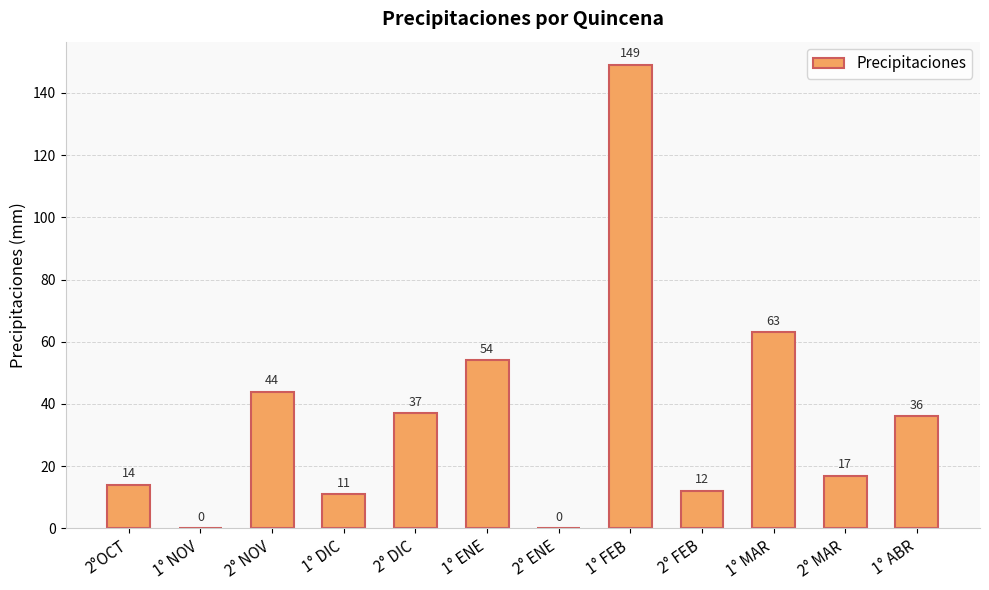

Which category has the highest value across all series?

1° FEB